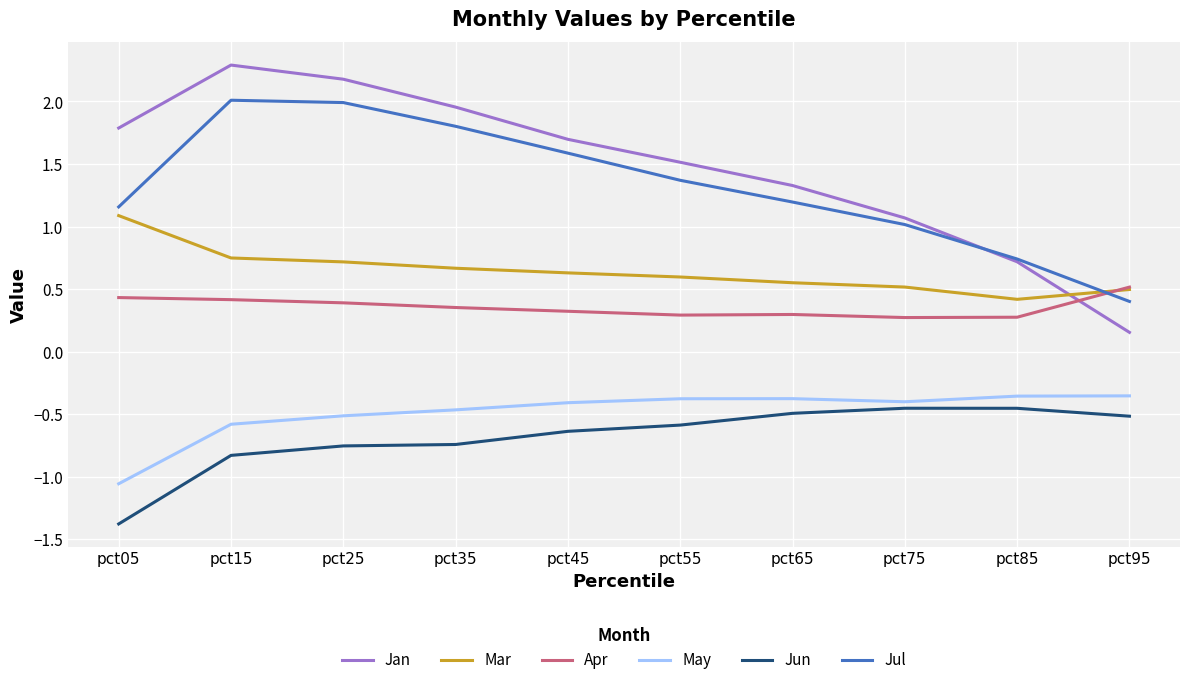

What is the smallest value displayed?

-1.4